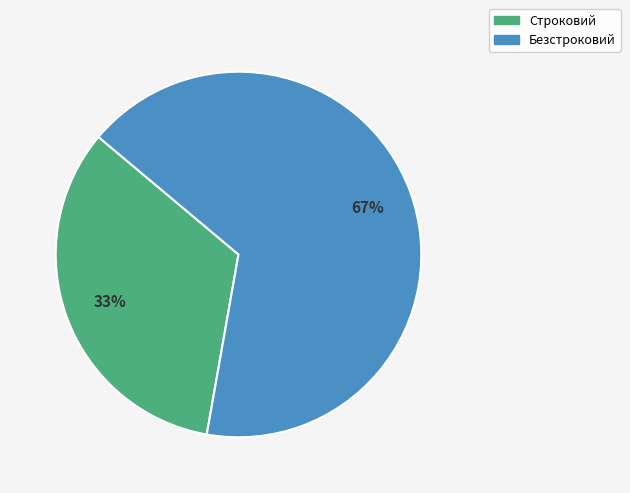

Is there any slice that represents more than half of the pie?

Yes